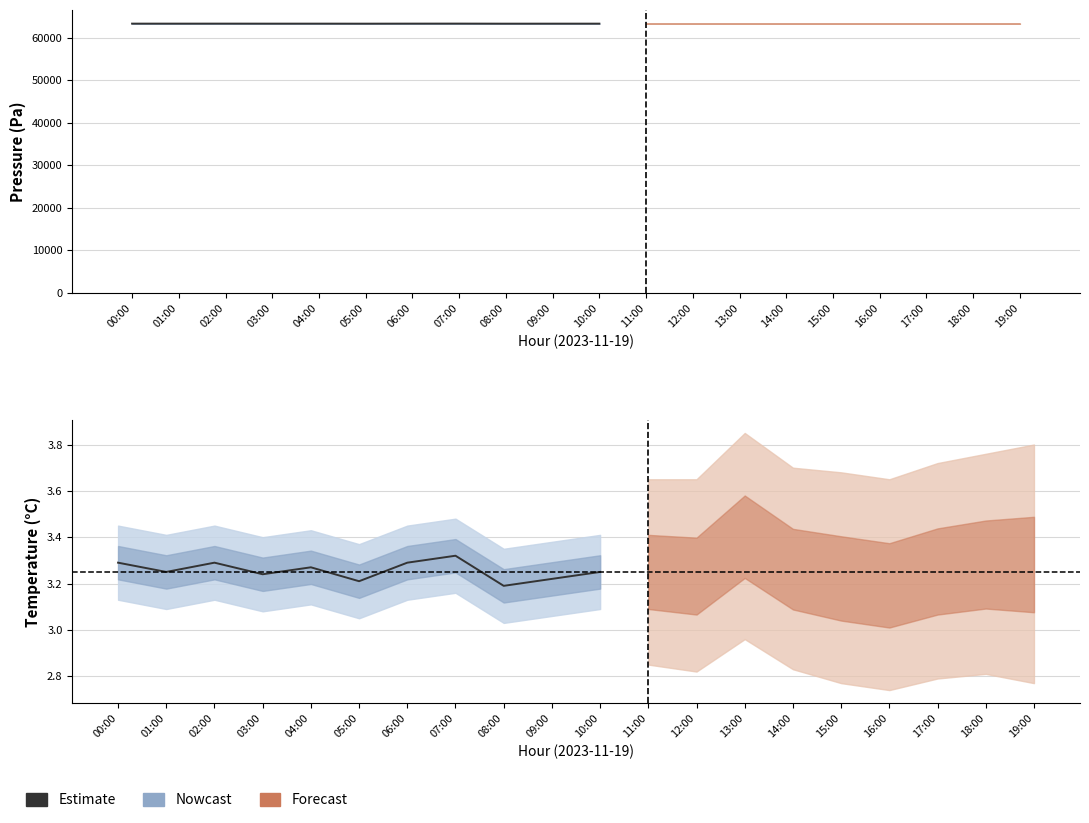

What is the ratio of the value at 10:00 to the value at 06:00?

1.0